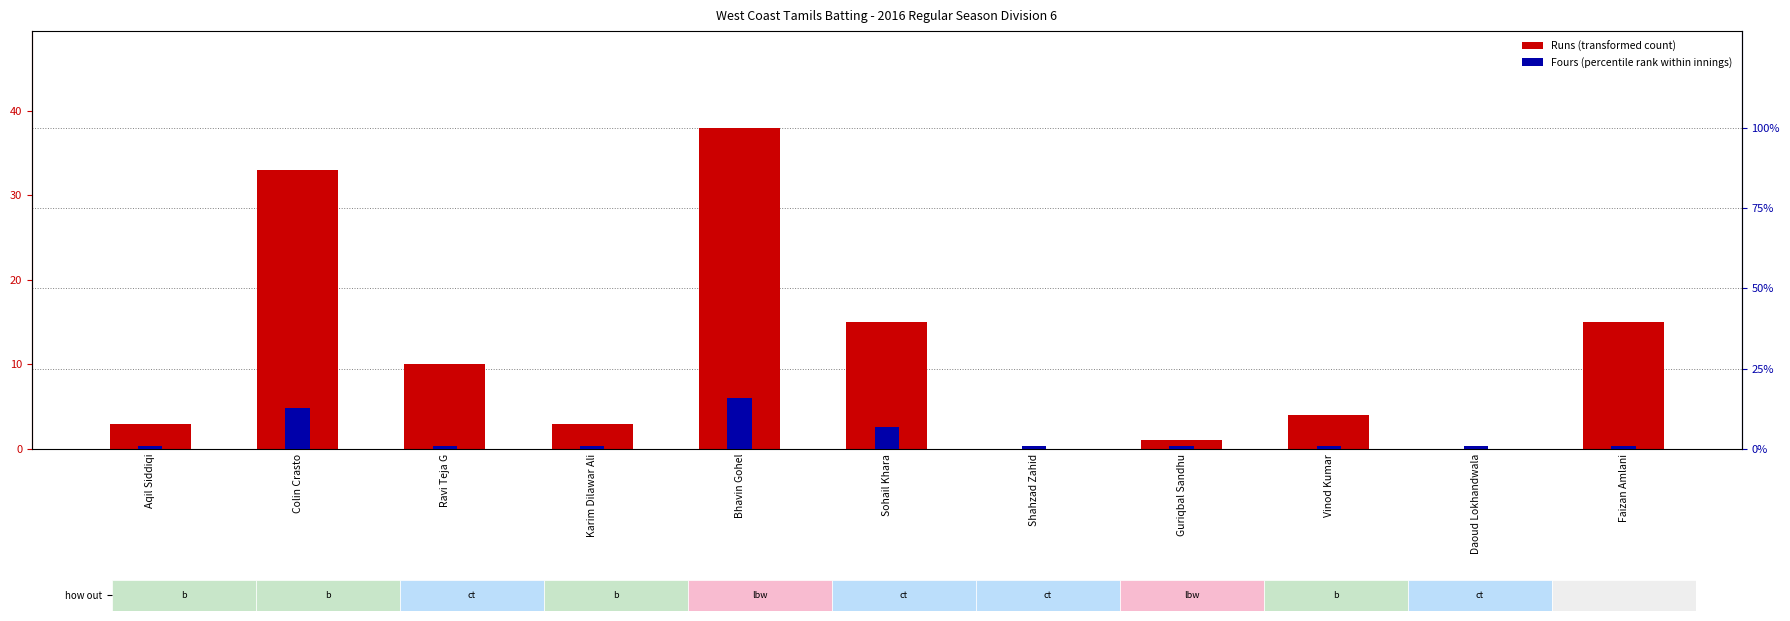

What is the sum of the Fours (percentile rank) values at Karim Dilawar Ali and Bhavin Gohel?

6.3